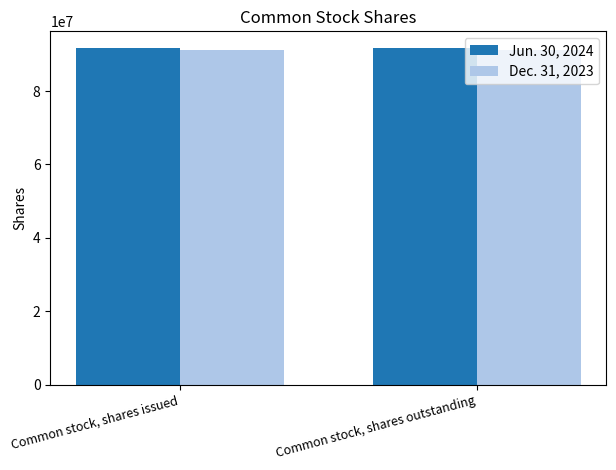

What is the highest value of the Dec. 31, 2023 series?

91263989